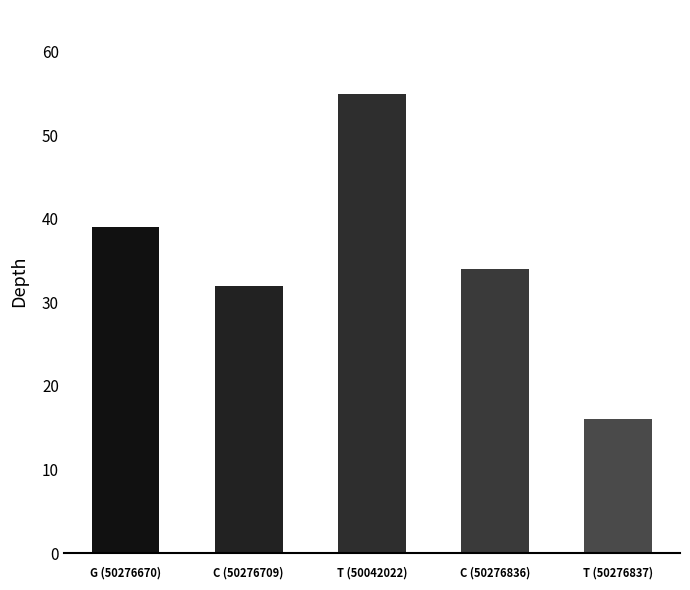

What is the sum of all values?

176